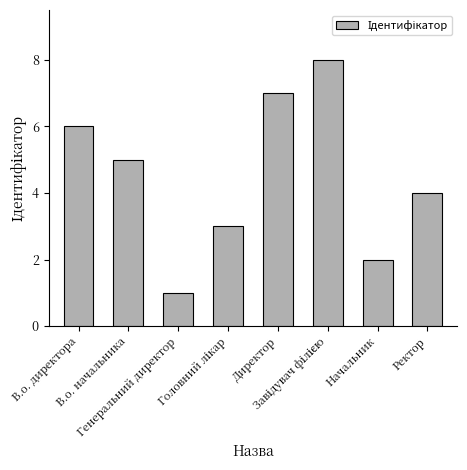

What is the difference between the maximum and second lowest values?

6